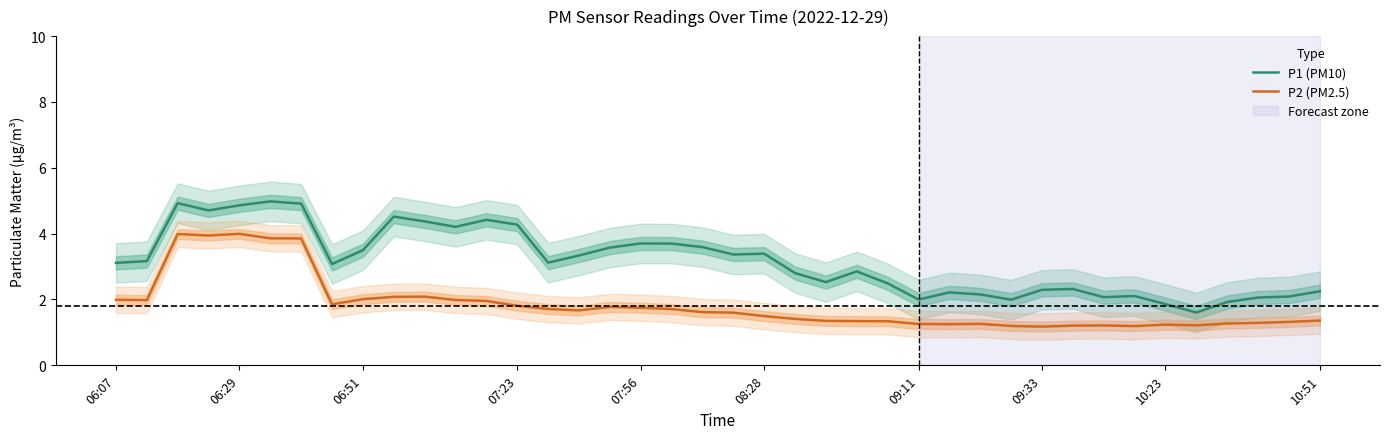

What is the smallest value displayed?

1.2